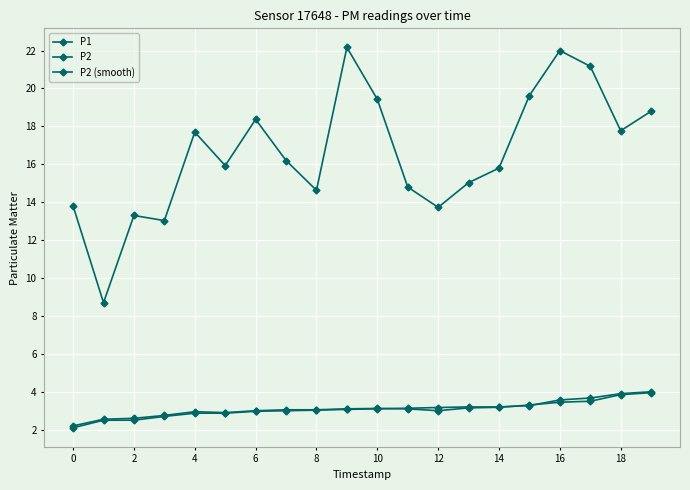

How many categories are shown in the chart?

20